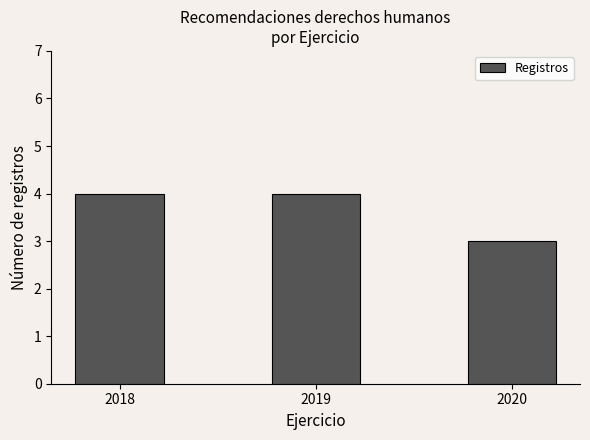

The value at 2018 is 4. True or false?

True